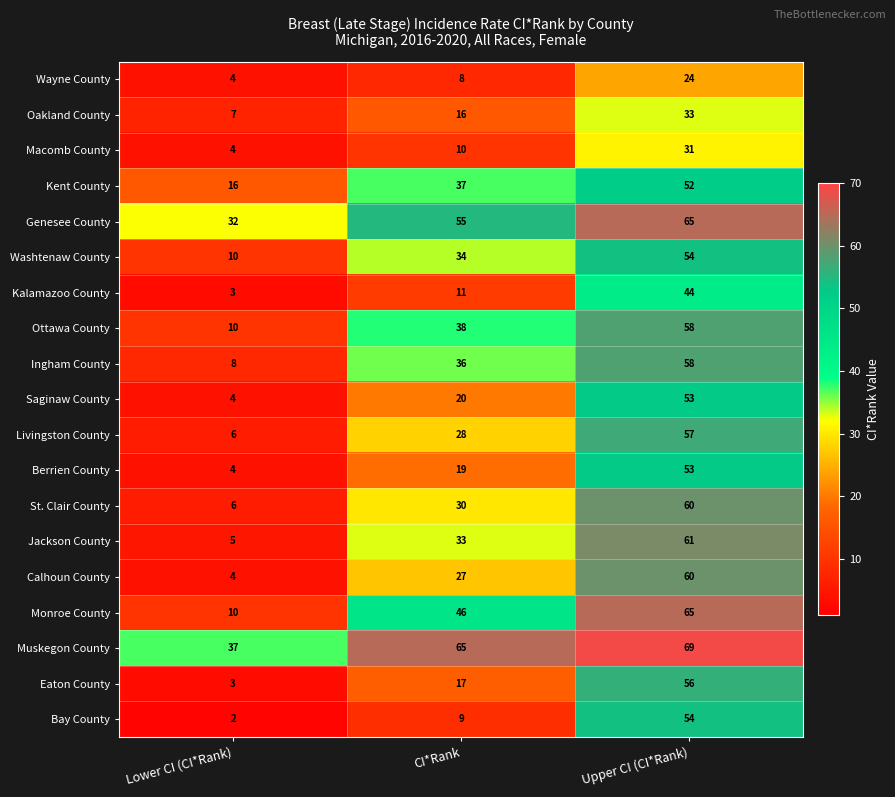

What is the difference between the highest and lowest values at Upper CI (CI*Rank)?

45